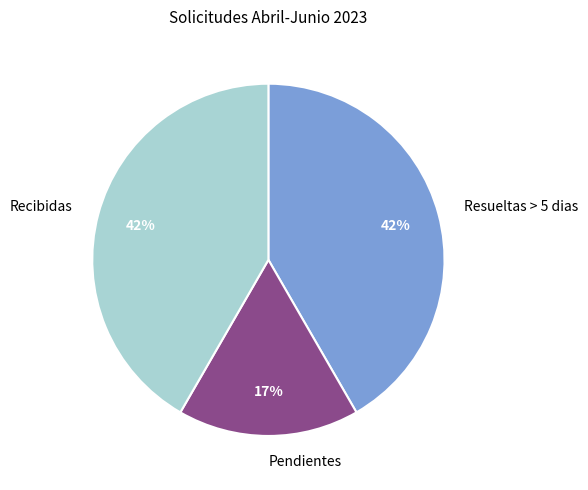

Which category has the smallest portion of the pie?

Pendientes